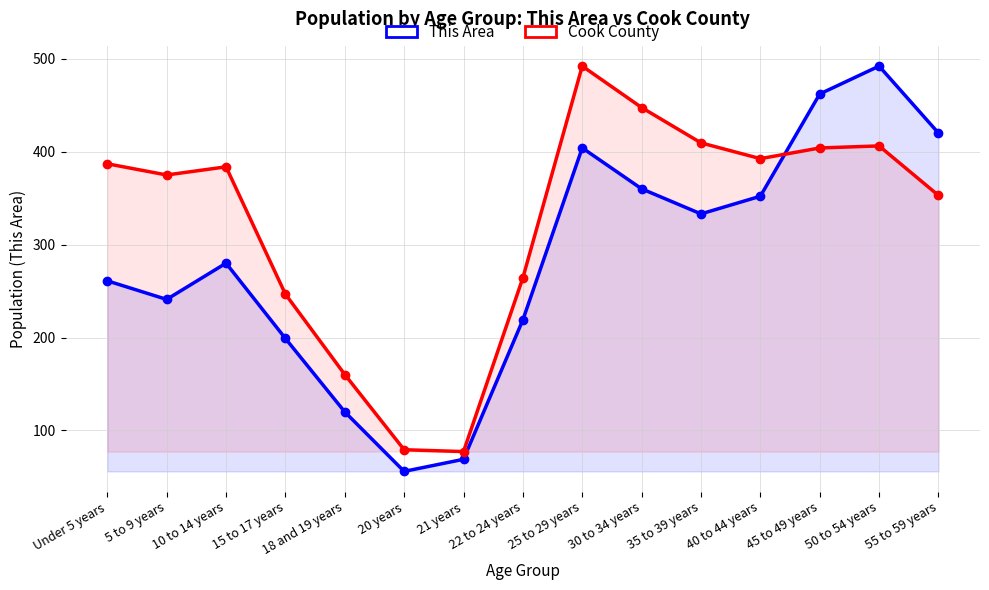

Reading right to left, list all the values displayed in this chart.

This Area: 55 to 59 years=420.0	50 to 54 years=492.0	45 to 49 years=462.0	40 to 44 years=352.0	35 to 39 years=333.0	30 to 34 years=360.0	25 to 29 years=404.0	22 to 24 years=219.0	21 years=69.0	20 years=56.0	18 and 19 years=120.0	15 to 17 years=199.0	10 to 14 years=280.0	5 to 9 years=241.0	Under 5 years=261.0
Cook County: 55 to 59 years=352.9	50 to 54 years=406.1	45 to 49 years=403.9	40 to 44 years=392.4	35 to 39 years=409.4	30 to 34 years=447.4	25 to 29 years=492.0	22 to 24 years=264.2	21 years=77.3	20 years=79.3	18 and 19 years=160.2	15 to 17 years=246.7	10 to 14 years=383.6	5 to 9 years=374.9	Under 5 years=386.9